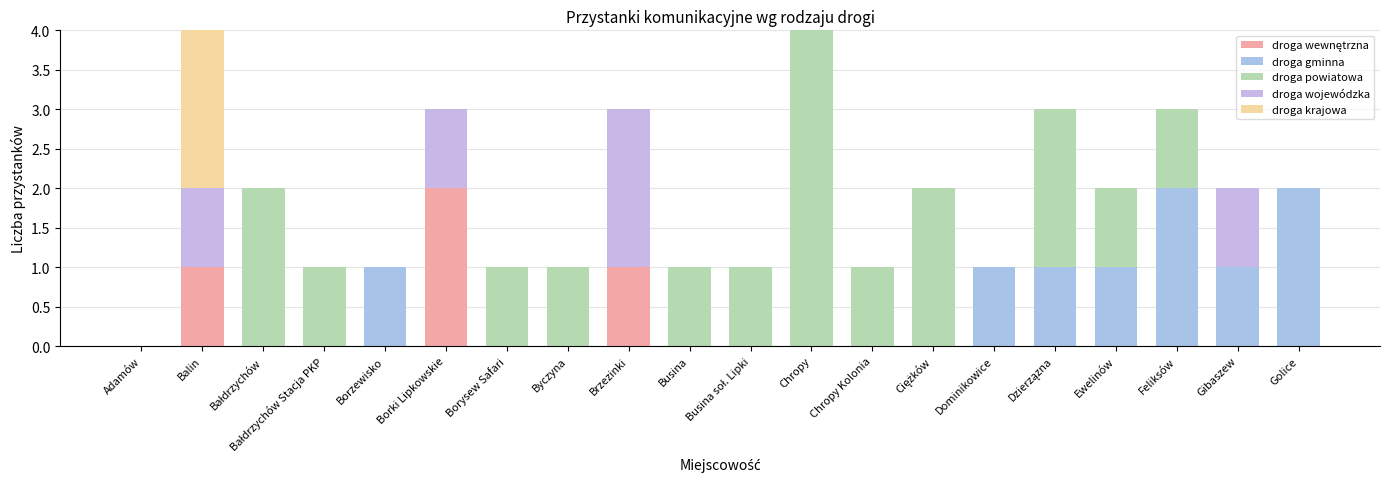

Which series changed the most between Adamów and Bałdrzychów Stacja PKP?

droga powiatowa